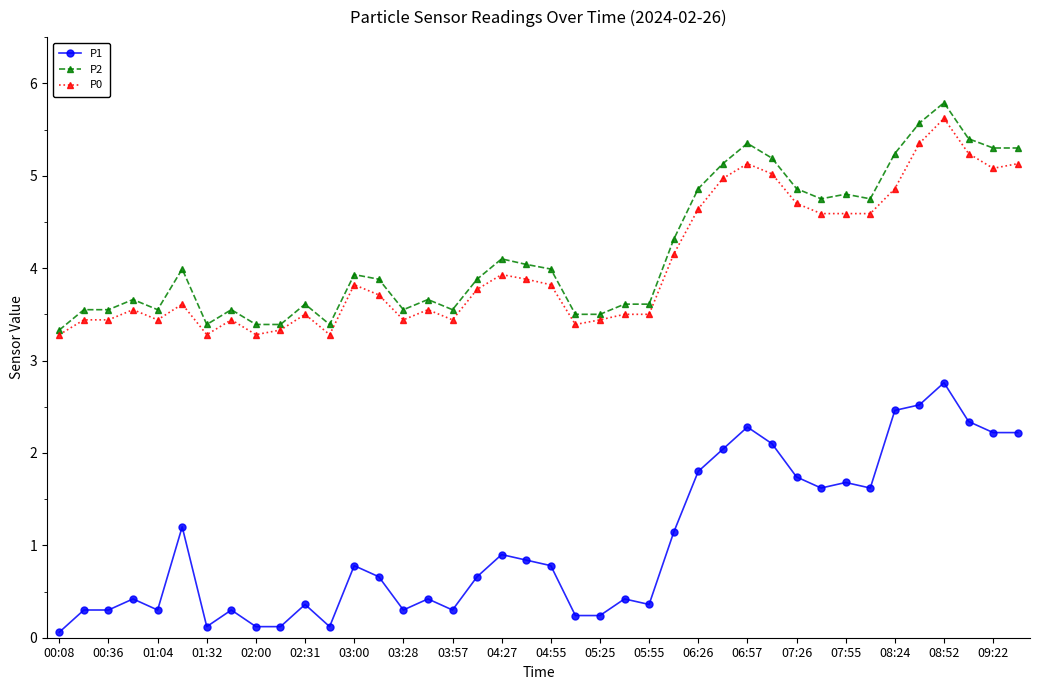

What is the greatest value displayed?

5.8